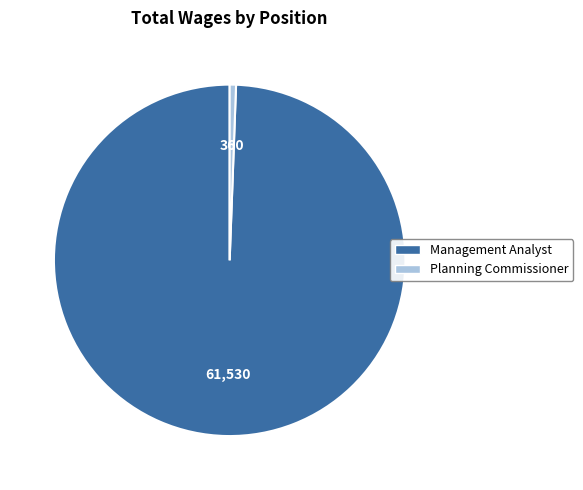

Which has a higher value, Planning Commissioner or Management Analyst?

Management Analyst